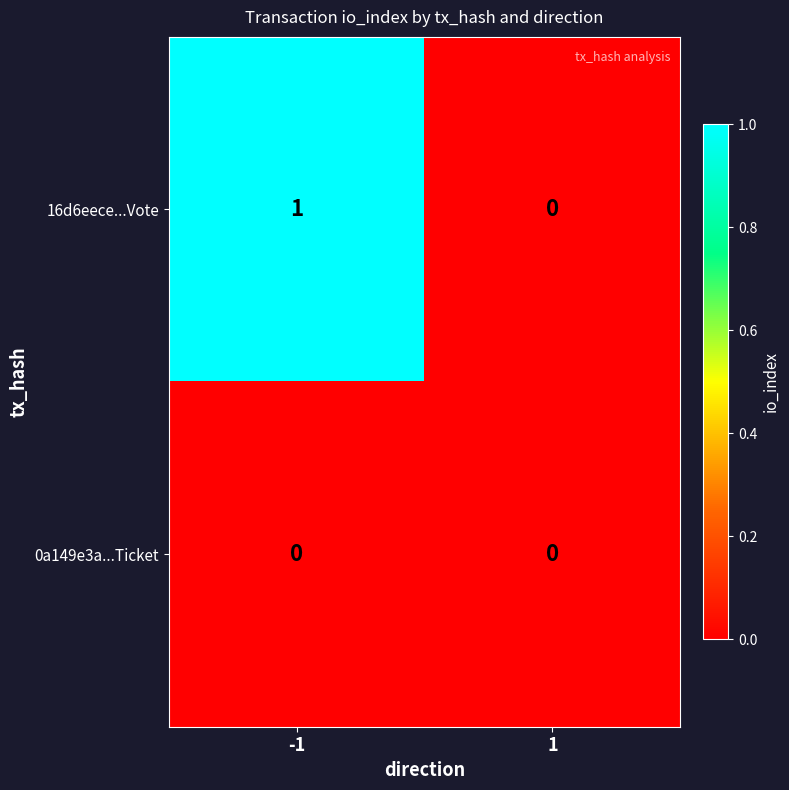

Reading left to right, what are all the values shown in this chart?

16d6eece...Vote: 1	0
0a149e3a...Ticket: 0	0